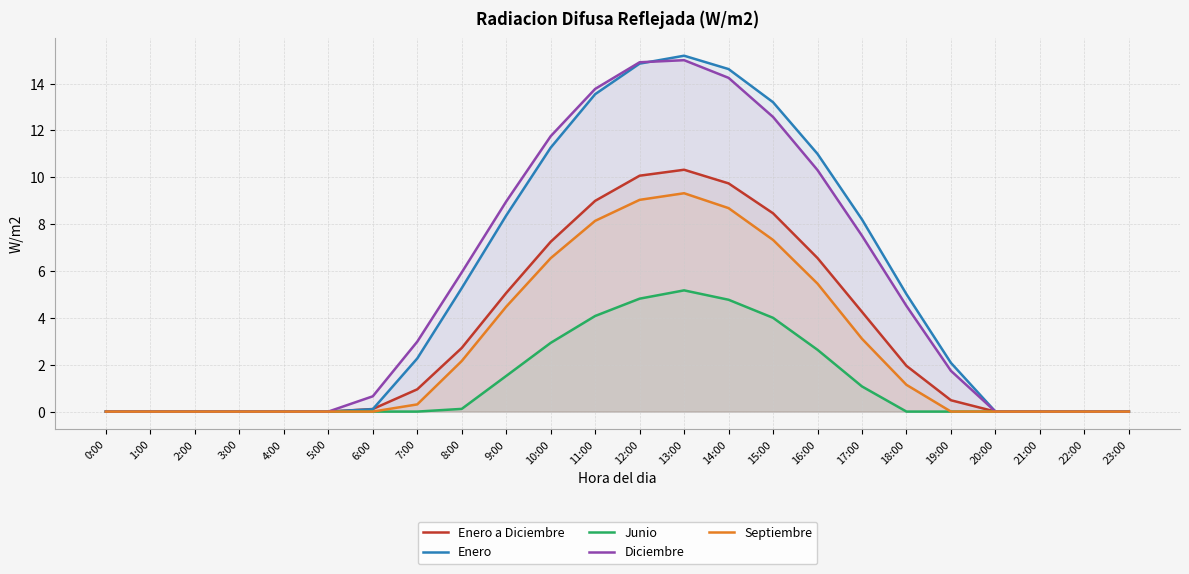

How many values in Junio are above zero?

10